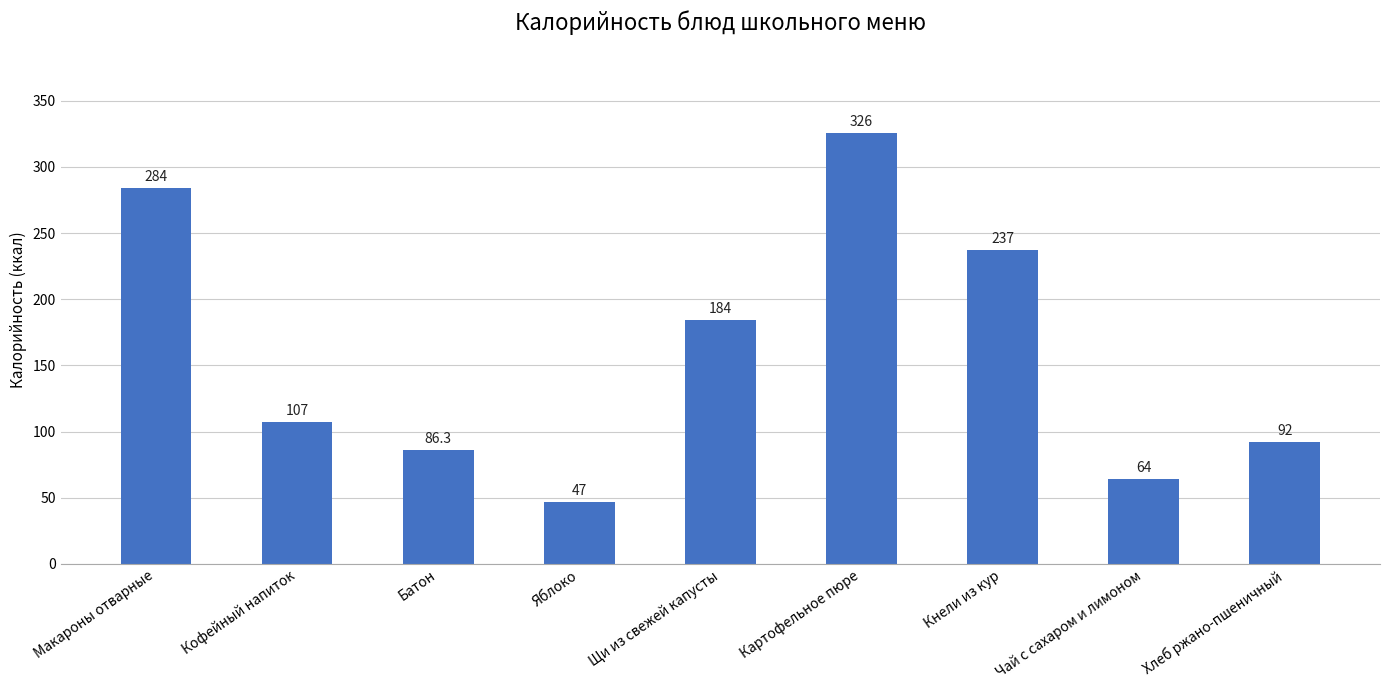

What is the difference between the values at Чай с сахаром и лимоном and Хлеб ржано-пшеничный?

28.0